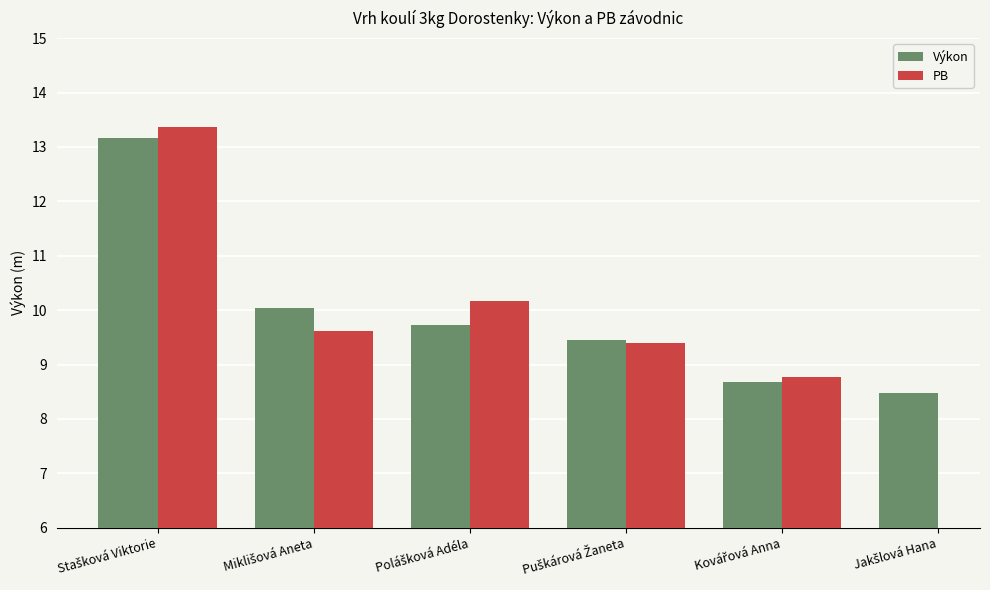

Where is Výkon nearest to the value 10?

Miklišová Aneta